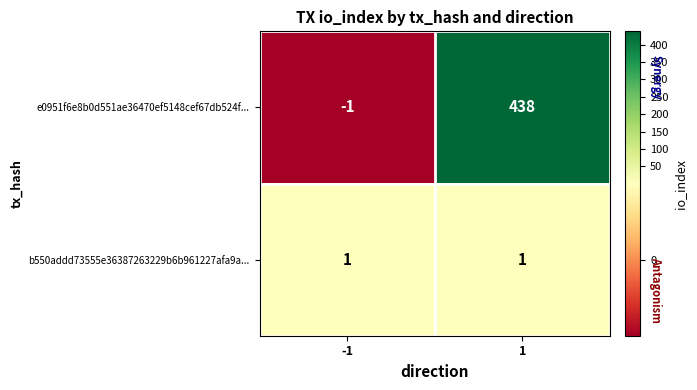

True or false: e0951f6e8b0d551ae36470ef5148cef67db524f... has a value of 0 at -1.

False